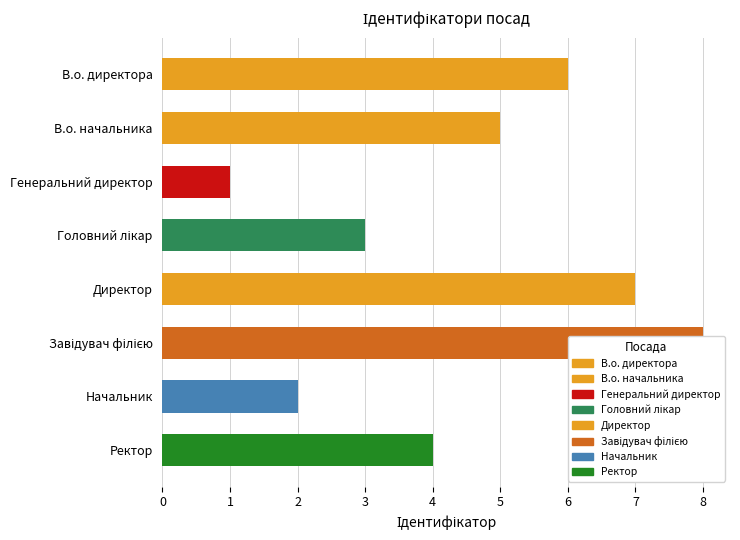

The value at В.о. начальника is 5. True or false?

True